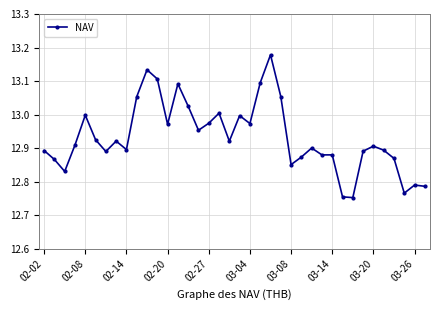

How many categories are shown in the chart?

38